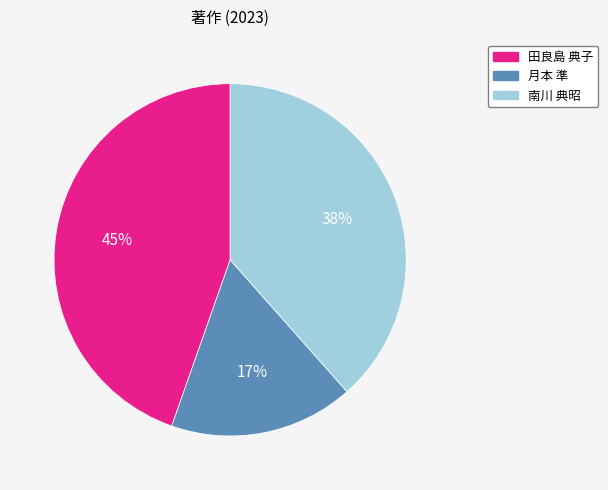

Combined, do 田良島 典子 and 南川 典昭 account for over 50%?

Yes